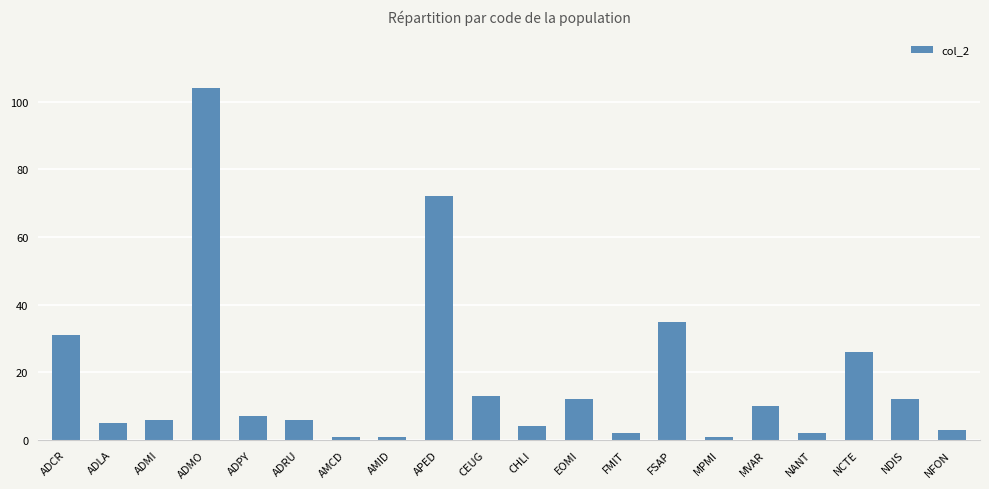

How many bars are there in total?

20